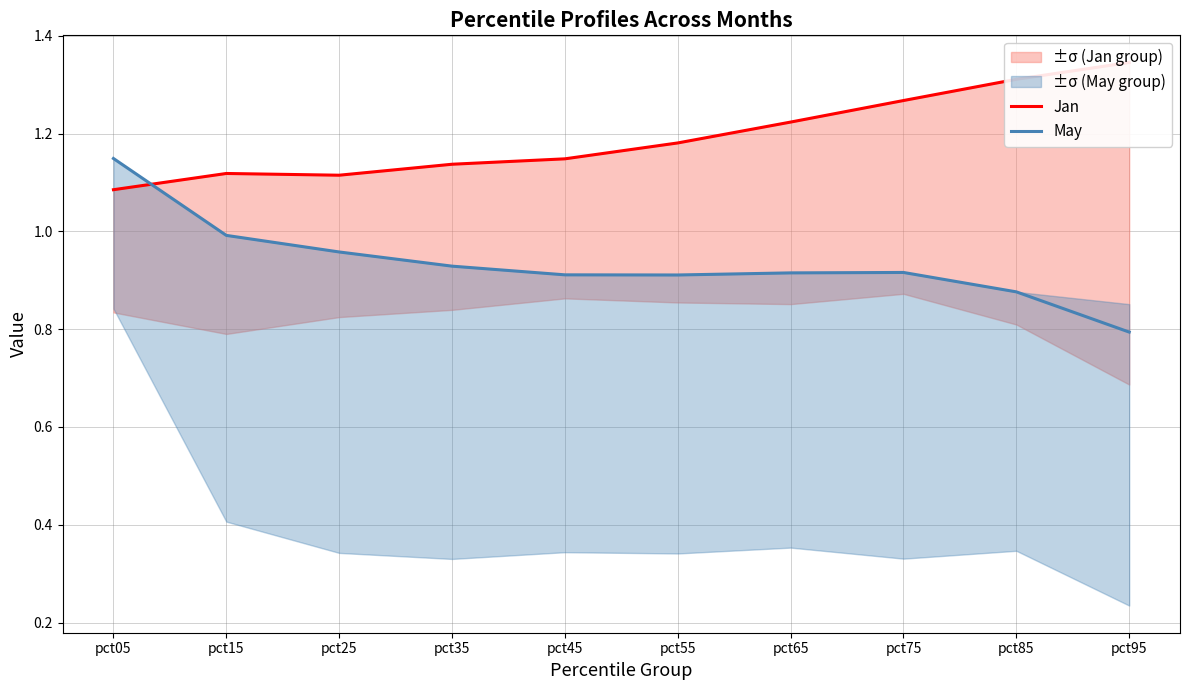

How many times do Jan and May cross each other?

1